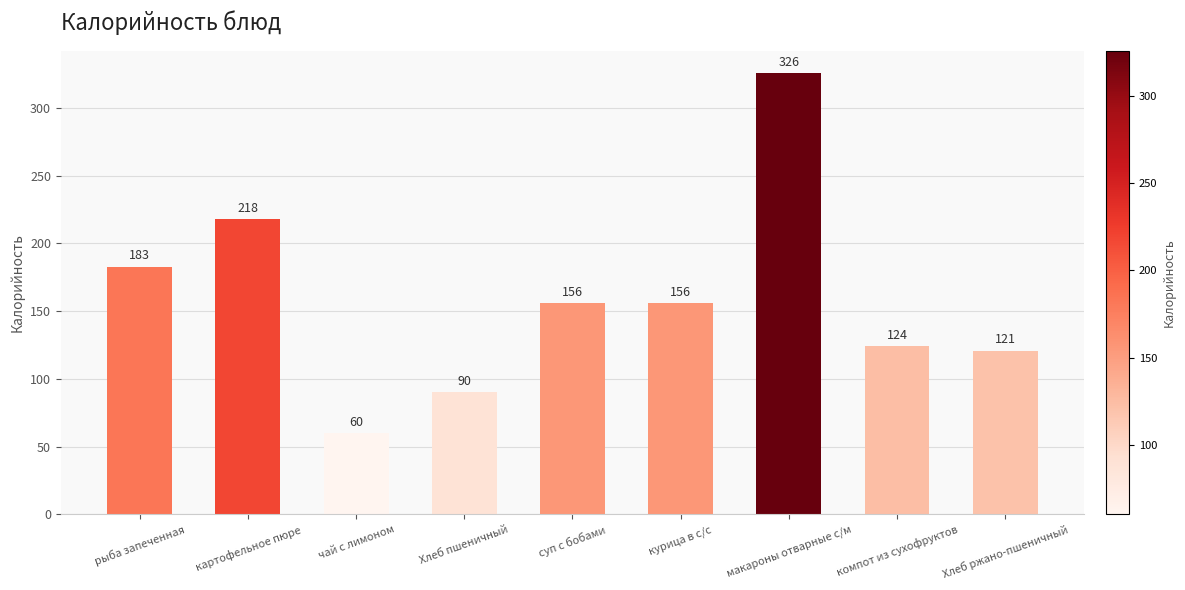

What is the value of the 6th bar from the left?

156